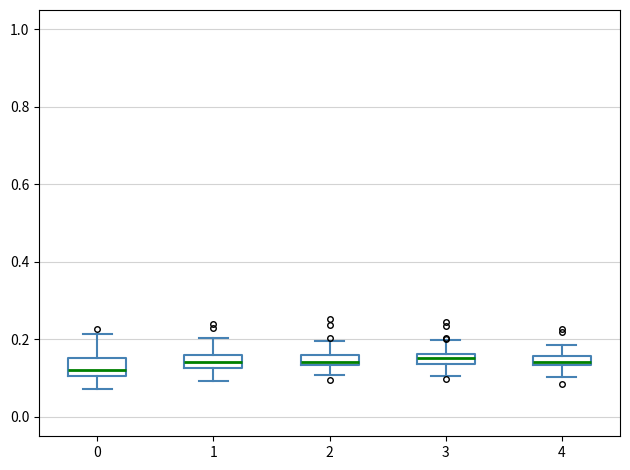

Where is the lower edge of the box at x = 0 on the y-axis? The values are not printed on the chart, so give them approximately, as read against the axis.

0.10